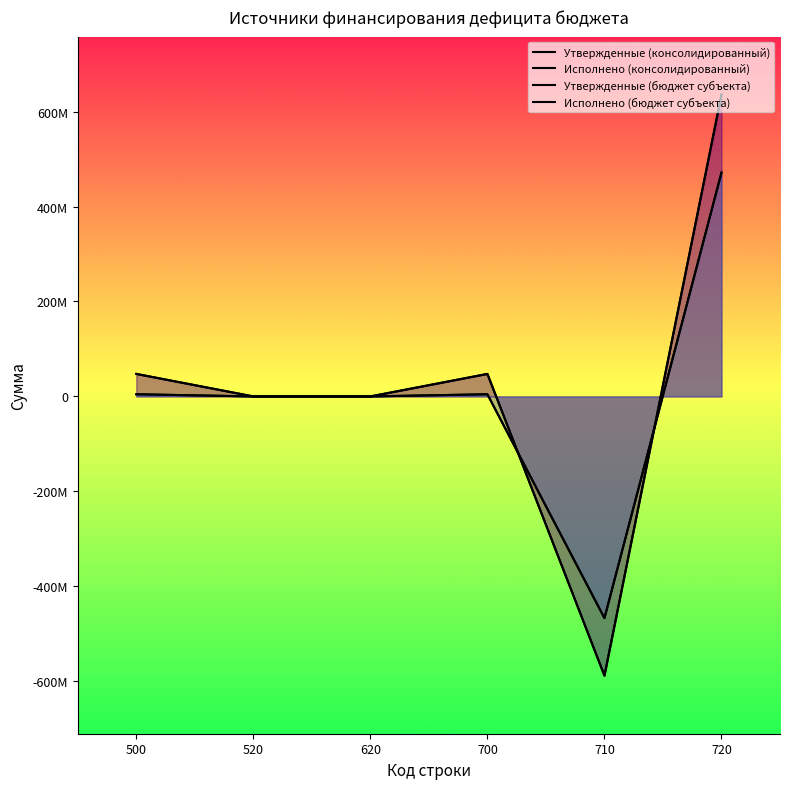

What is the lowest value of the Утвержденные (консолидированный) series?

-588185528.9